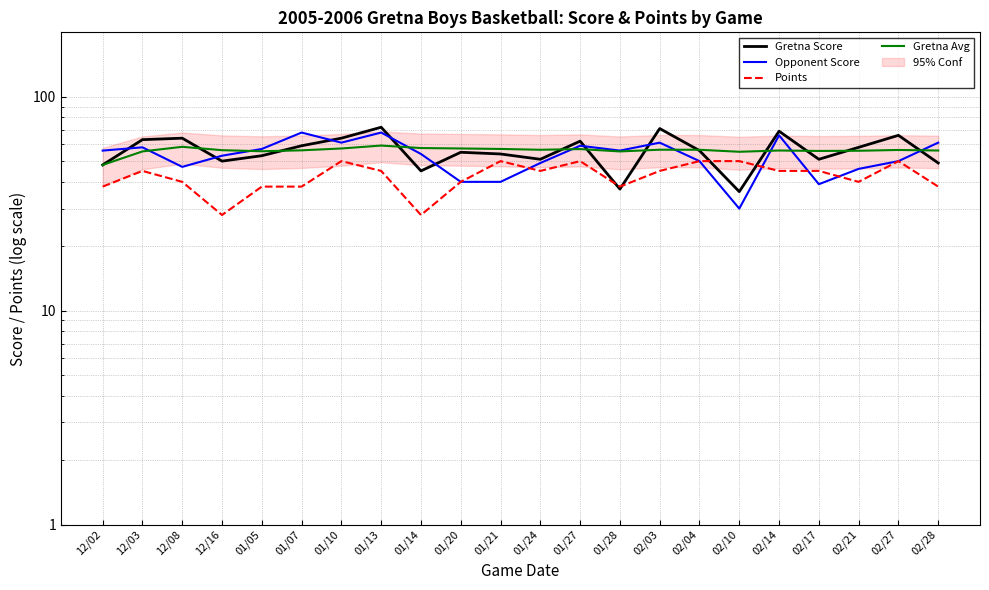

Between which two adjacent categories do Gretna Score and Opponent Score first intersect?

12/02 and 12/03